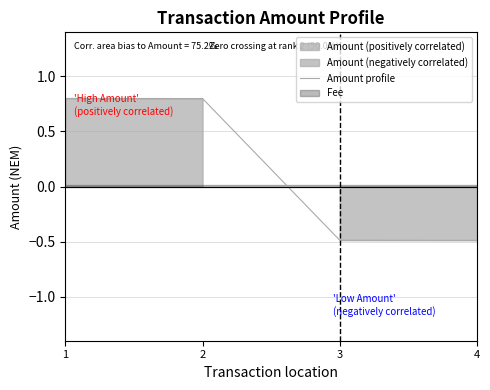

Count the number of categories in the chart.

4